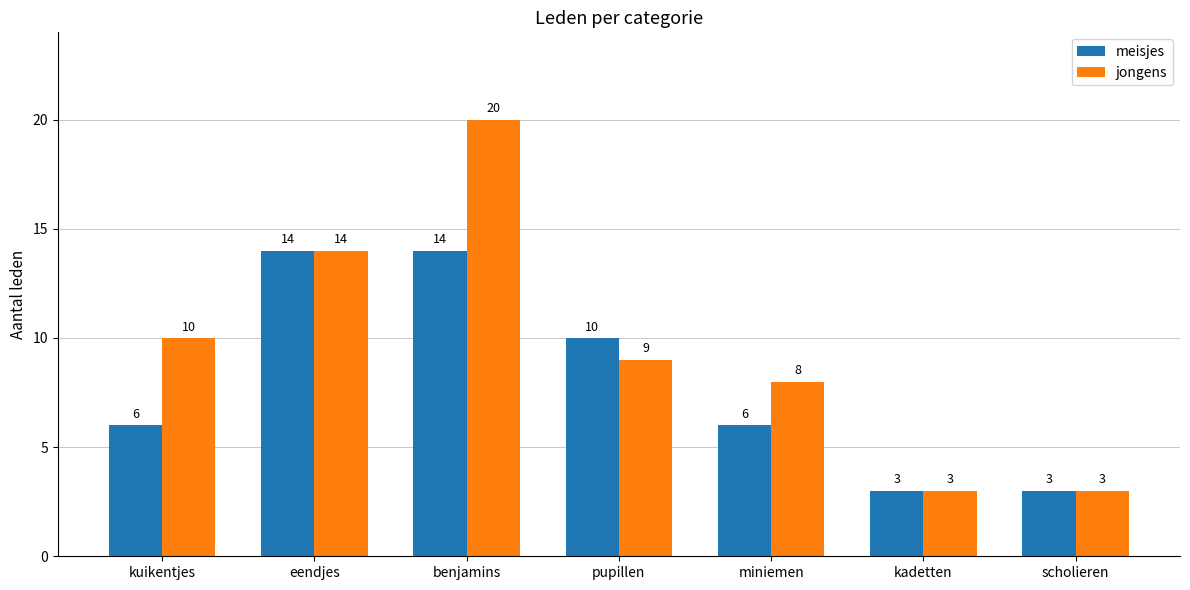

Where does the jongens series first go above 9?

kuikentjes